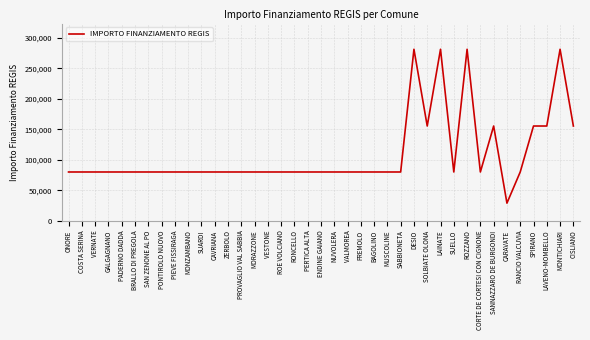

Does the chart have visible grid lines?

Yes